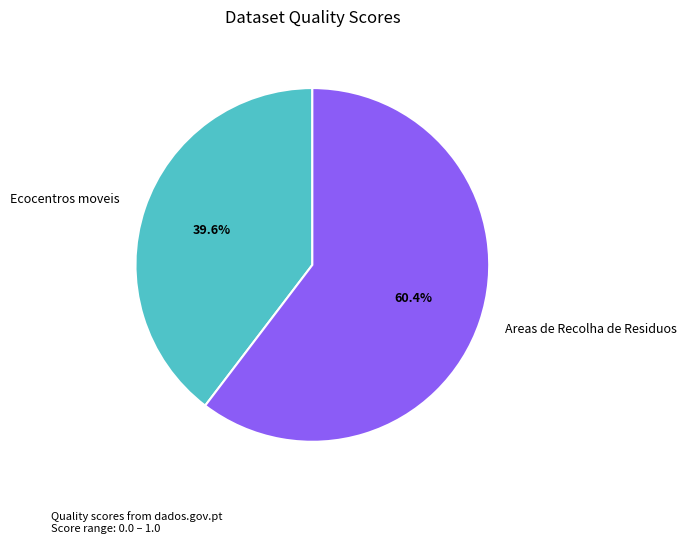

The Areas de Recolha de Residuos slice represents 60% of the pie. True or false?

True